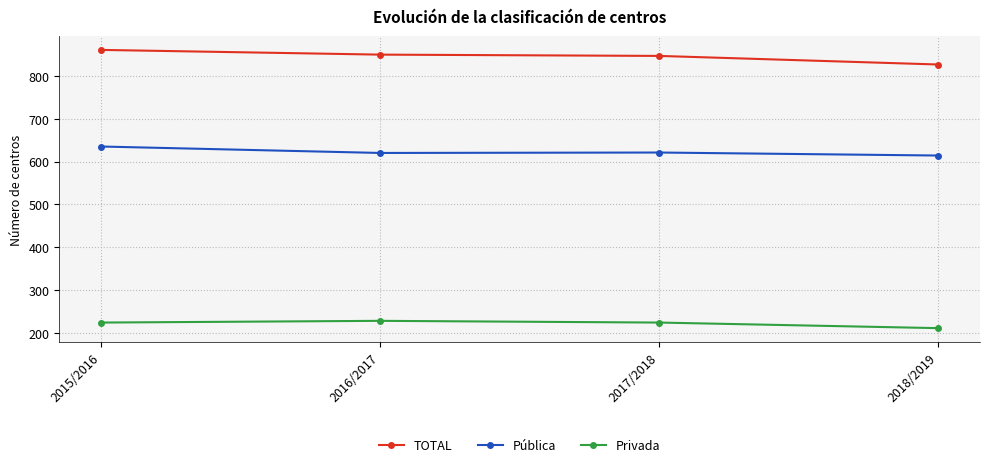

The value of TOTAL at 2017/2018 is 846. True or false?

True